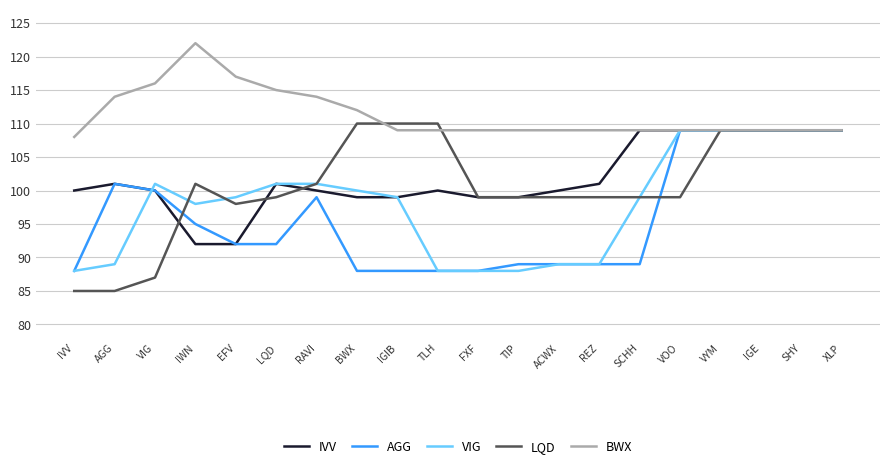

What is the total value across all series at TIP?

484